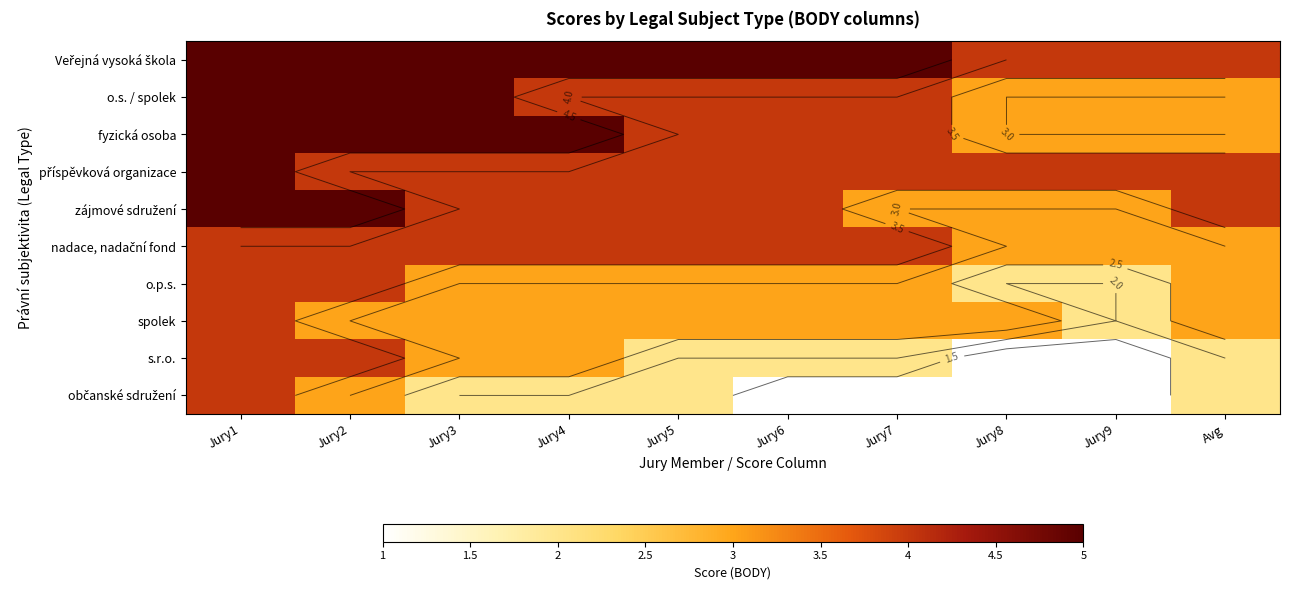

Which series has the largest total across all categories?

Veřejná vysoká škola